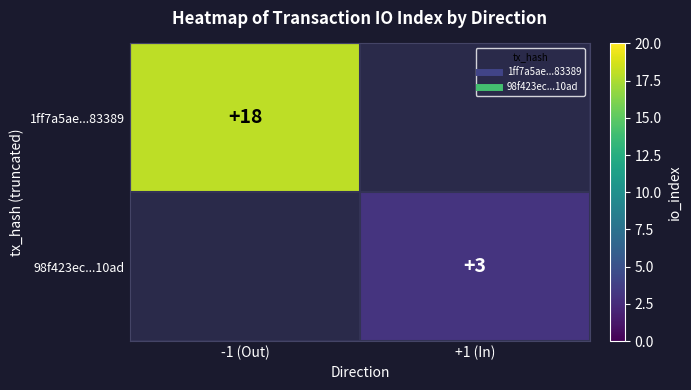

Which has a higher value, +1 (In) or -1 (Out)?

-1 (Out)